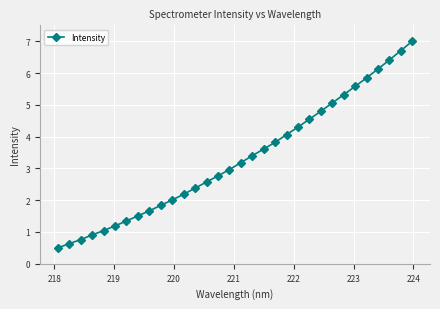

Reading right to left, what are all the values shown in this chart?

7.0	6.7	6.4	6.1	5.8	5.6	5.3	5.1	4.8	4.5	4.3	4.1	3.8	3.6	3.4	3.2	3.0	2.8	2.6	2.4	2.2	2.0	1.8	1.7	1.5	1.3	1.2	1.0	0.9	0.8	0.6	0.5